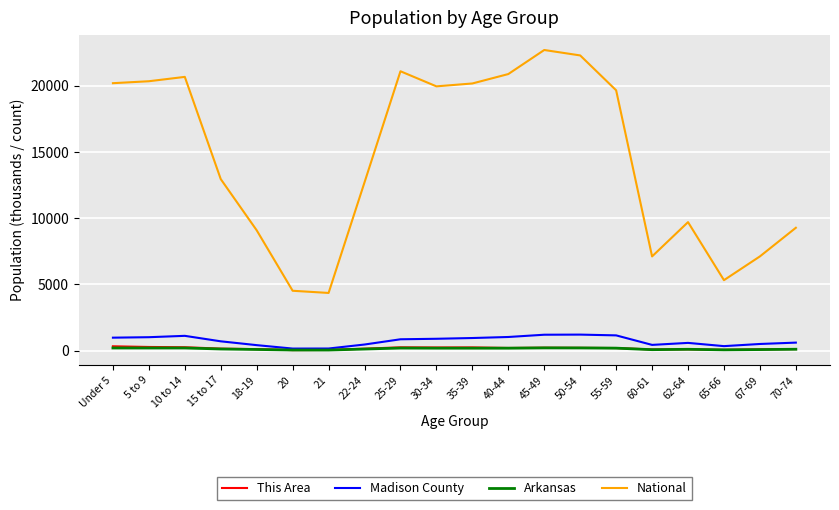

What is the approximate value of This Area at 21?

47.0